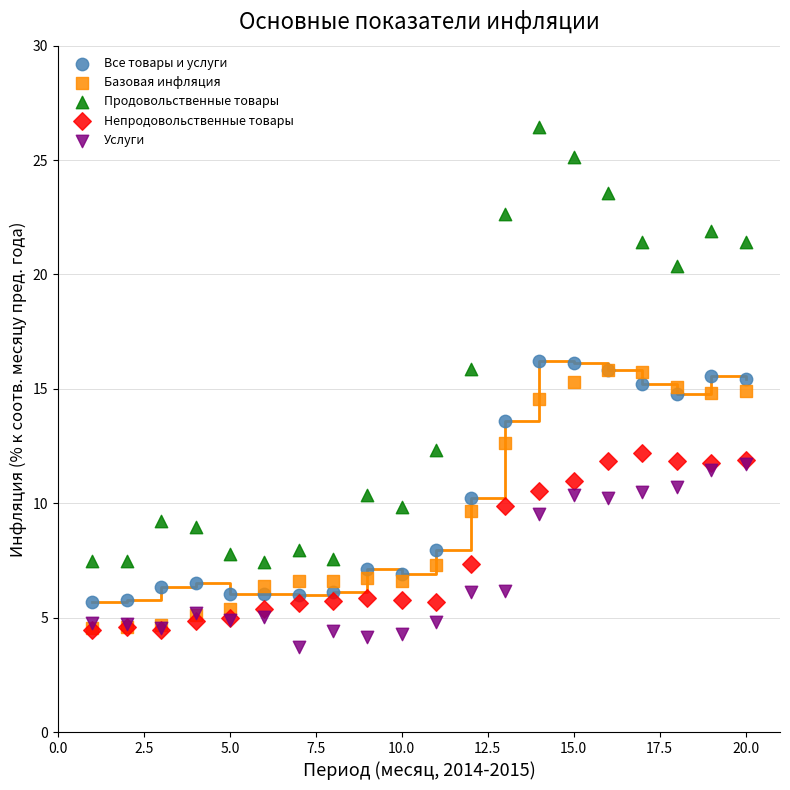

Which series contains the lowest Y value?

Услуги